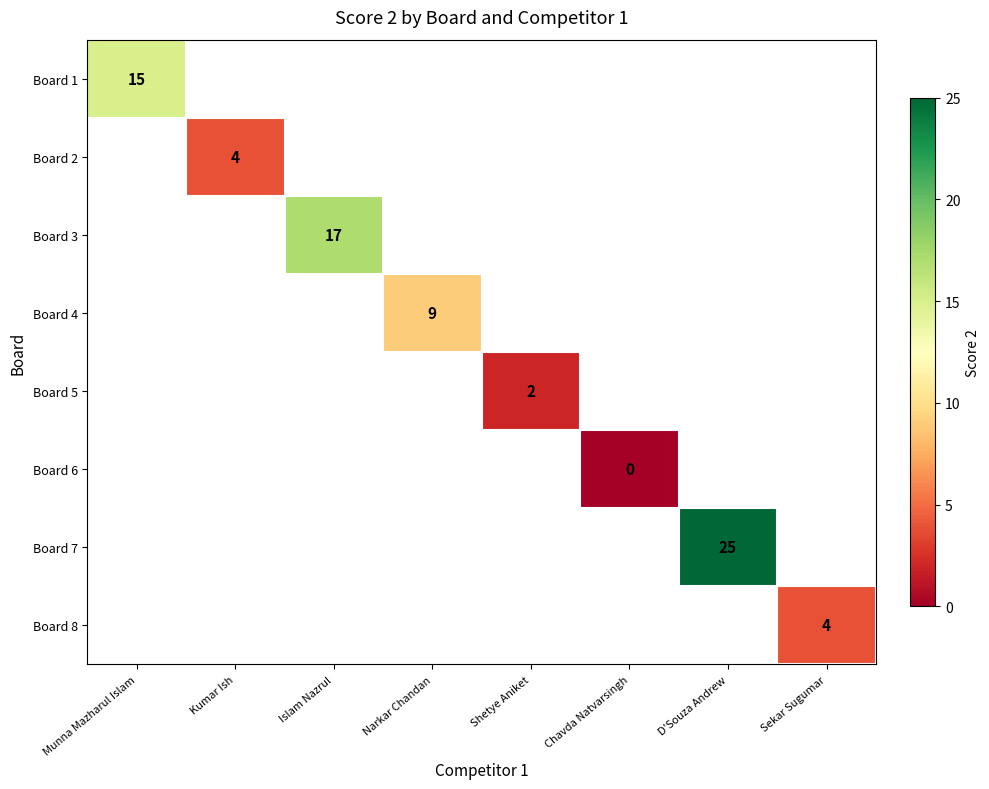

The value of Board 2 at Kumar Ish is 6. True or false?

False